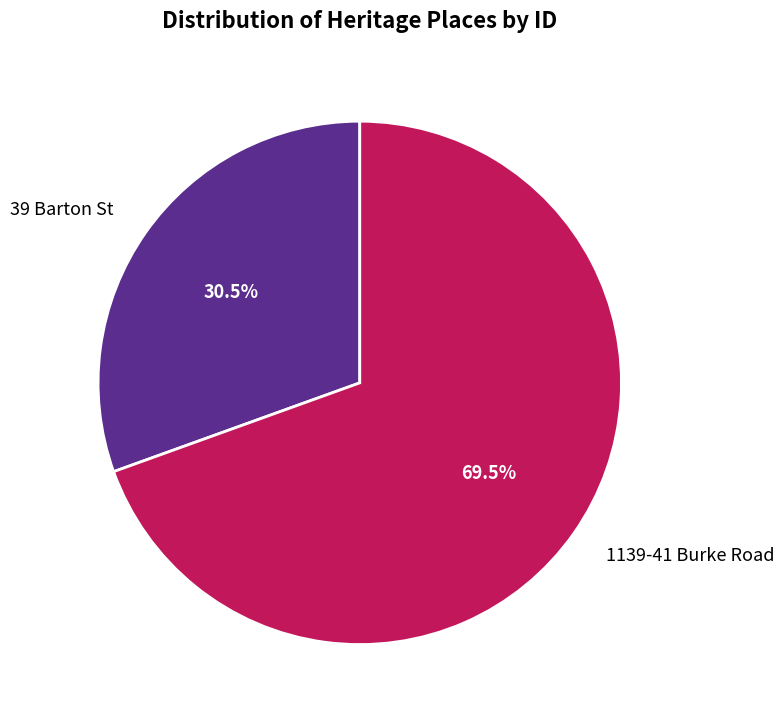

What is the ratio of the value at 1139-41 Burke Road to the value at 39 Barton St?

2.3